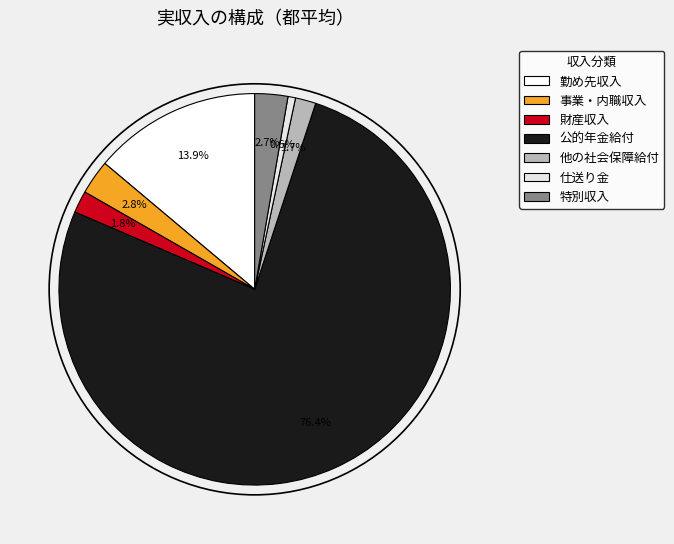

Approximately how many times larger is the value at 事業・内職収入 compared to 特別収入?

1.0